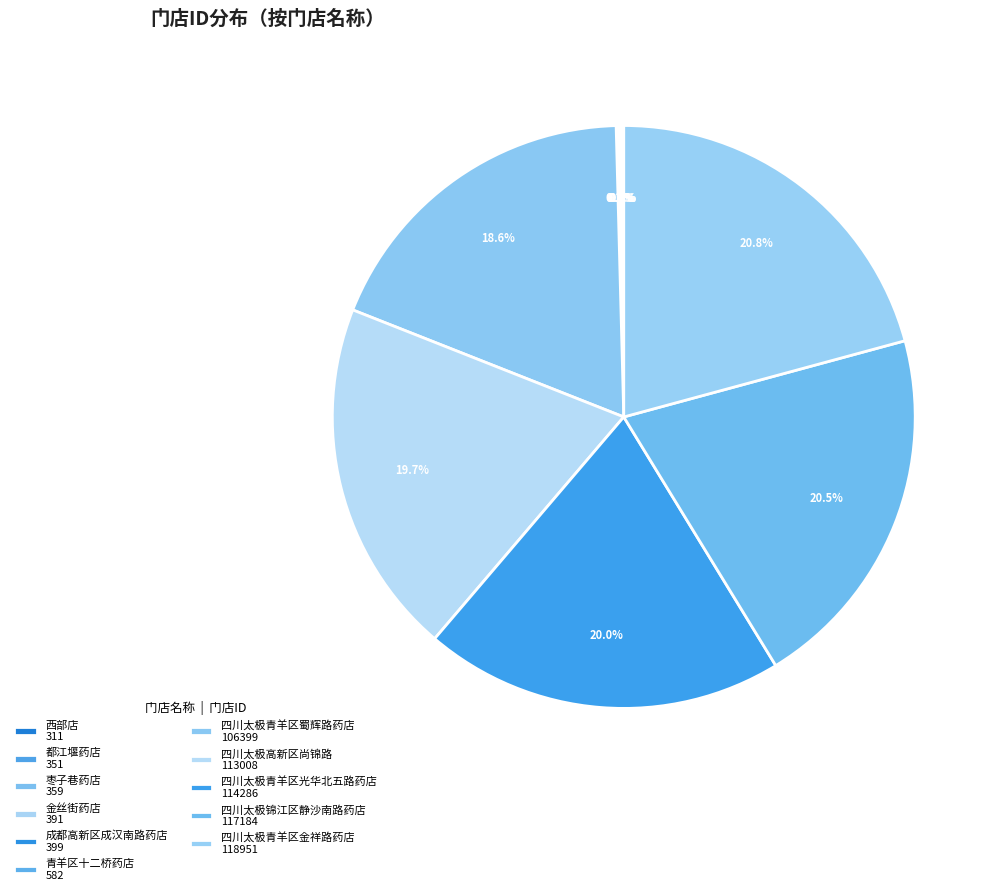

Combined, do 四川太极锦江区静沙南路药店 and 青羊区十二桥药店 account for over 50%?

No